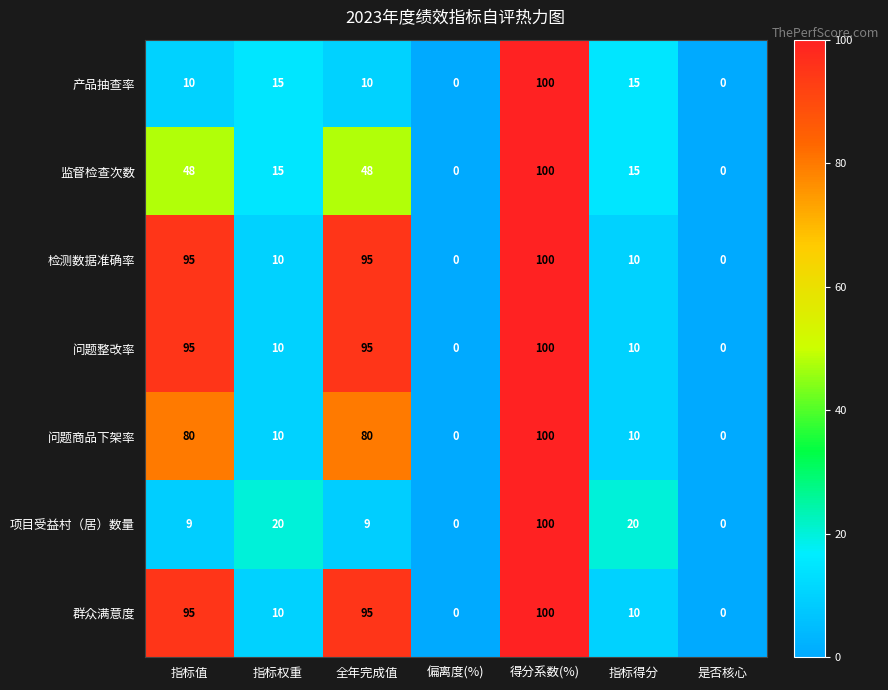

How many positive values does the 监督检查次数 series have?

5